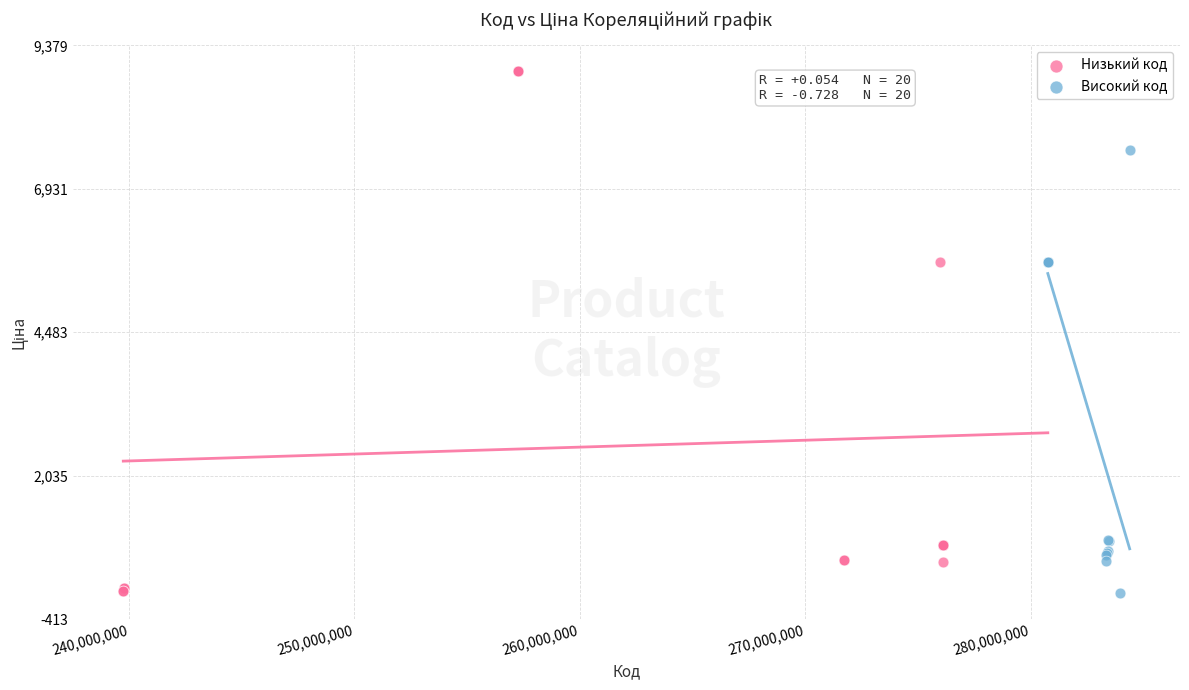

Which series reaches the maximum Y coordinate?

Низький код